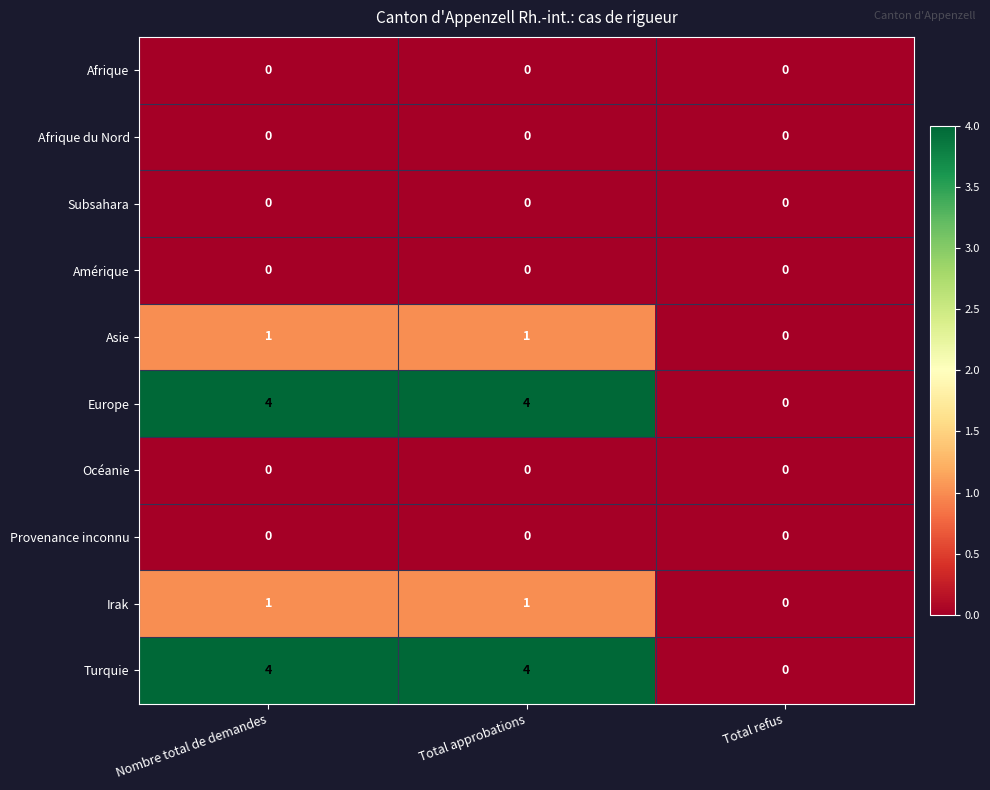

What is the difference between the highest and lowest values at Nombre total de demandes?

4